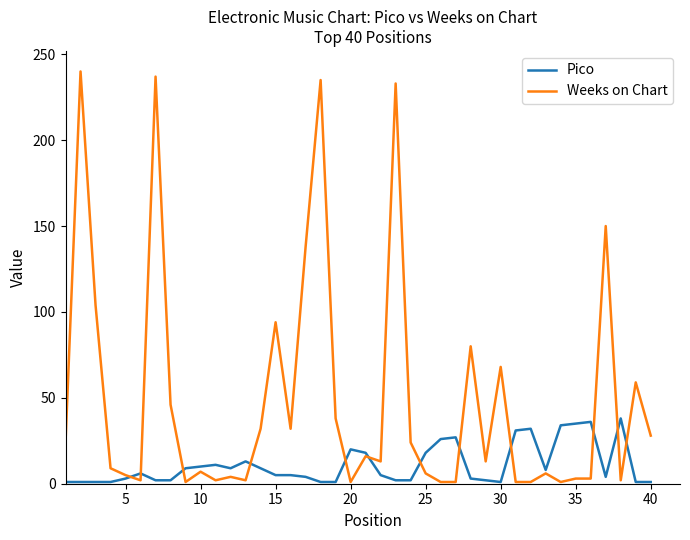

Which series has the largest total across all categories?

Weeks on Chart